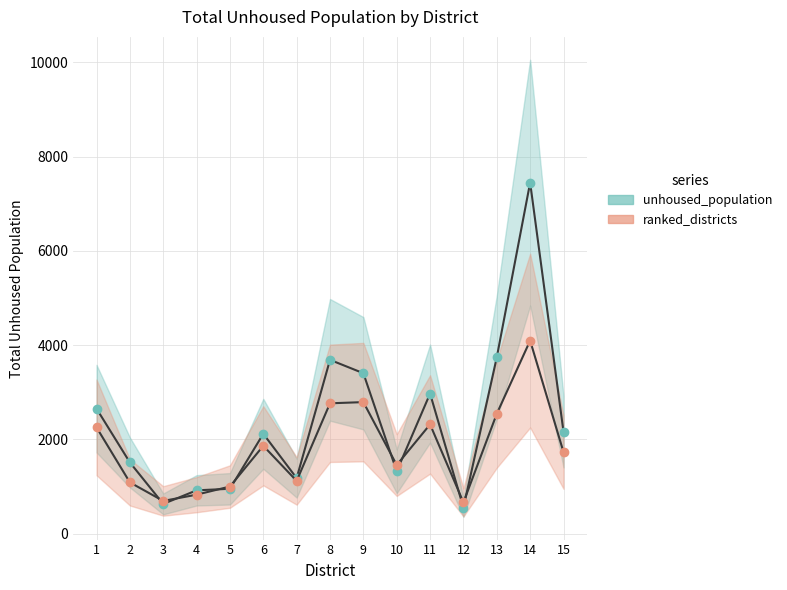

At which label is unhoused_population closest to 4000?

13